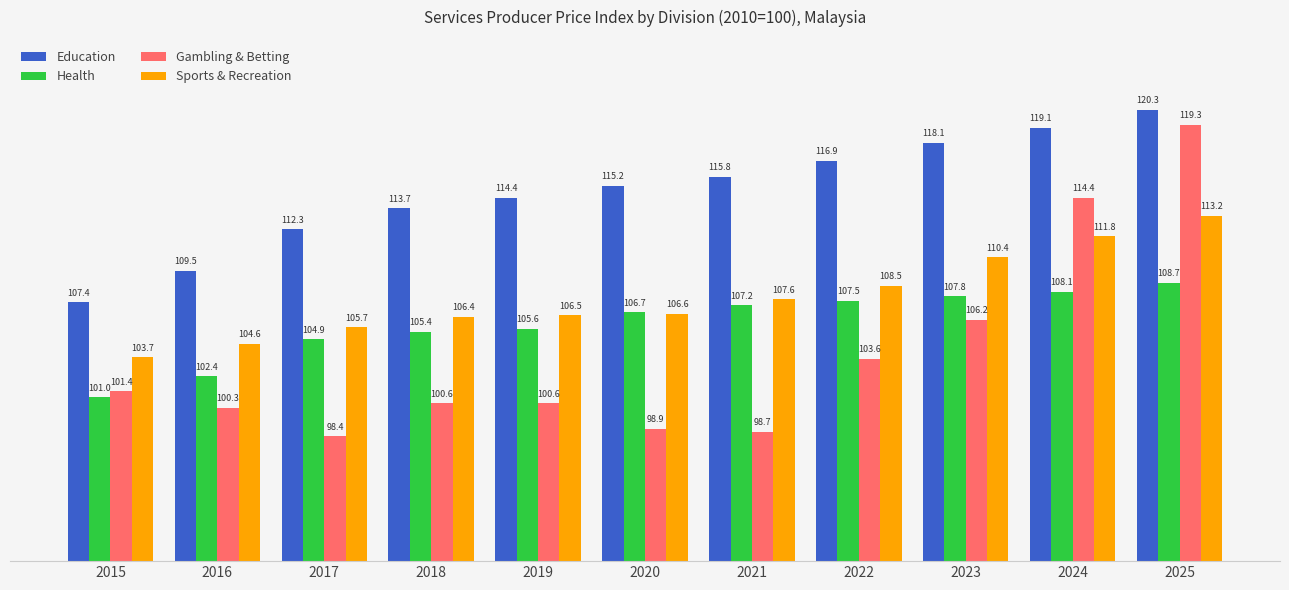

How many bars are there in total?

44